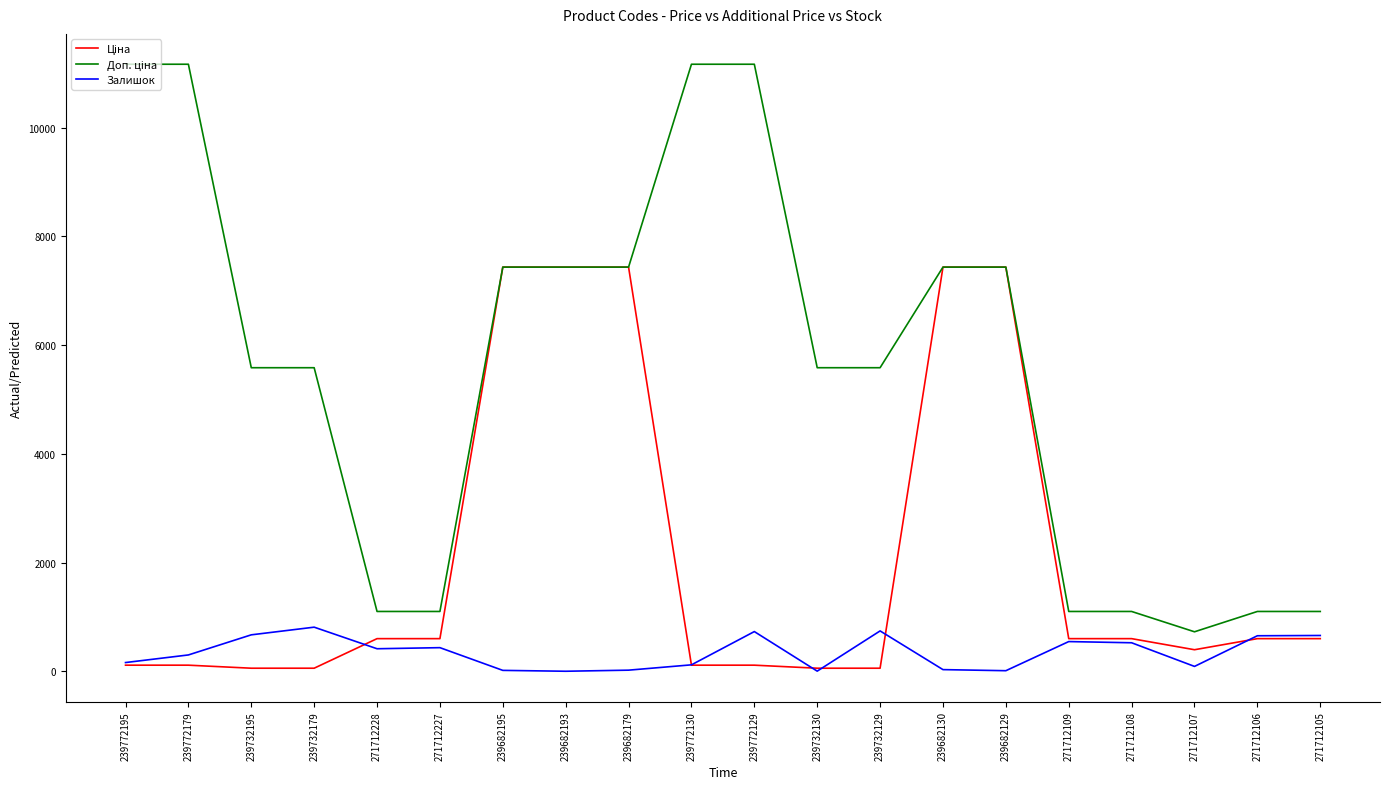

What is the highest value of the Залишок series?

811.0